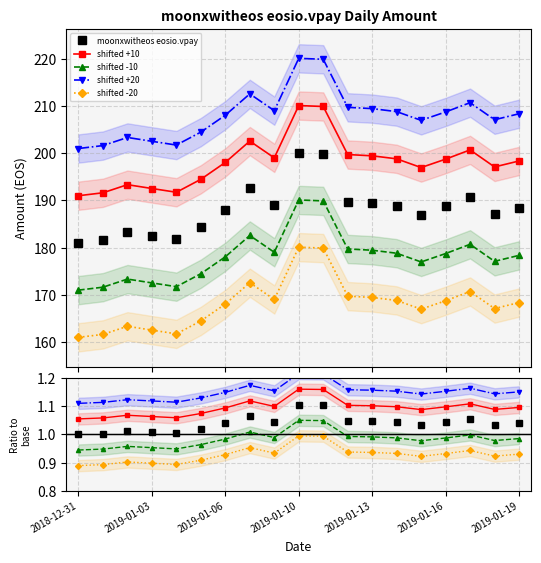

What are all the series names shown in the legend?

moonxwitheos eosio.vpay, shifted +10, shifted -10, shifted +20, shifted -20